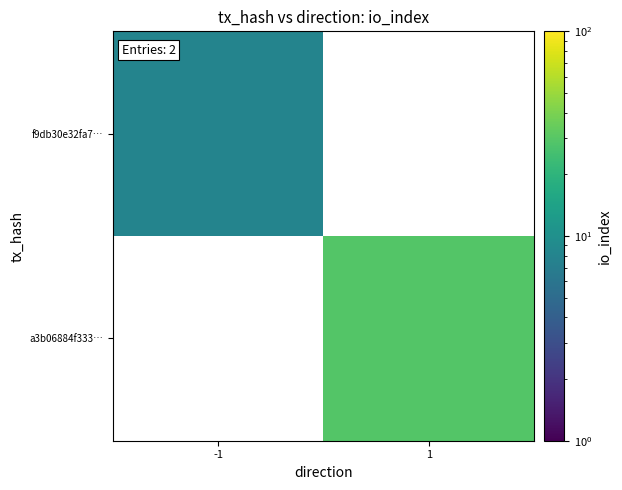

Which has a higher value, -1 or 1?

-1